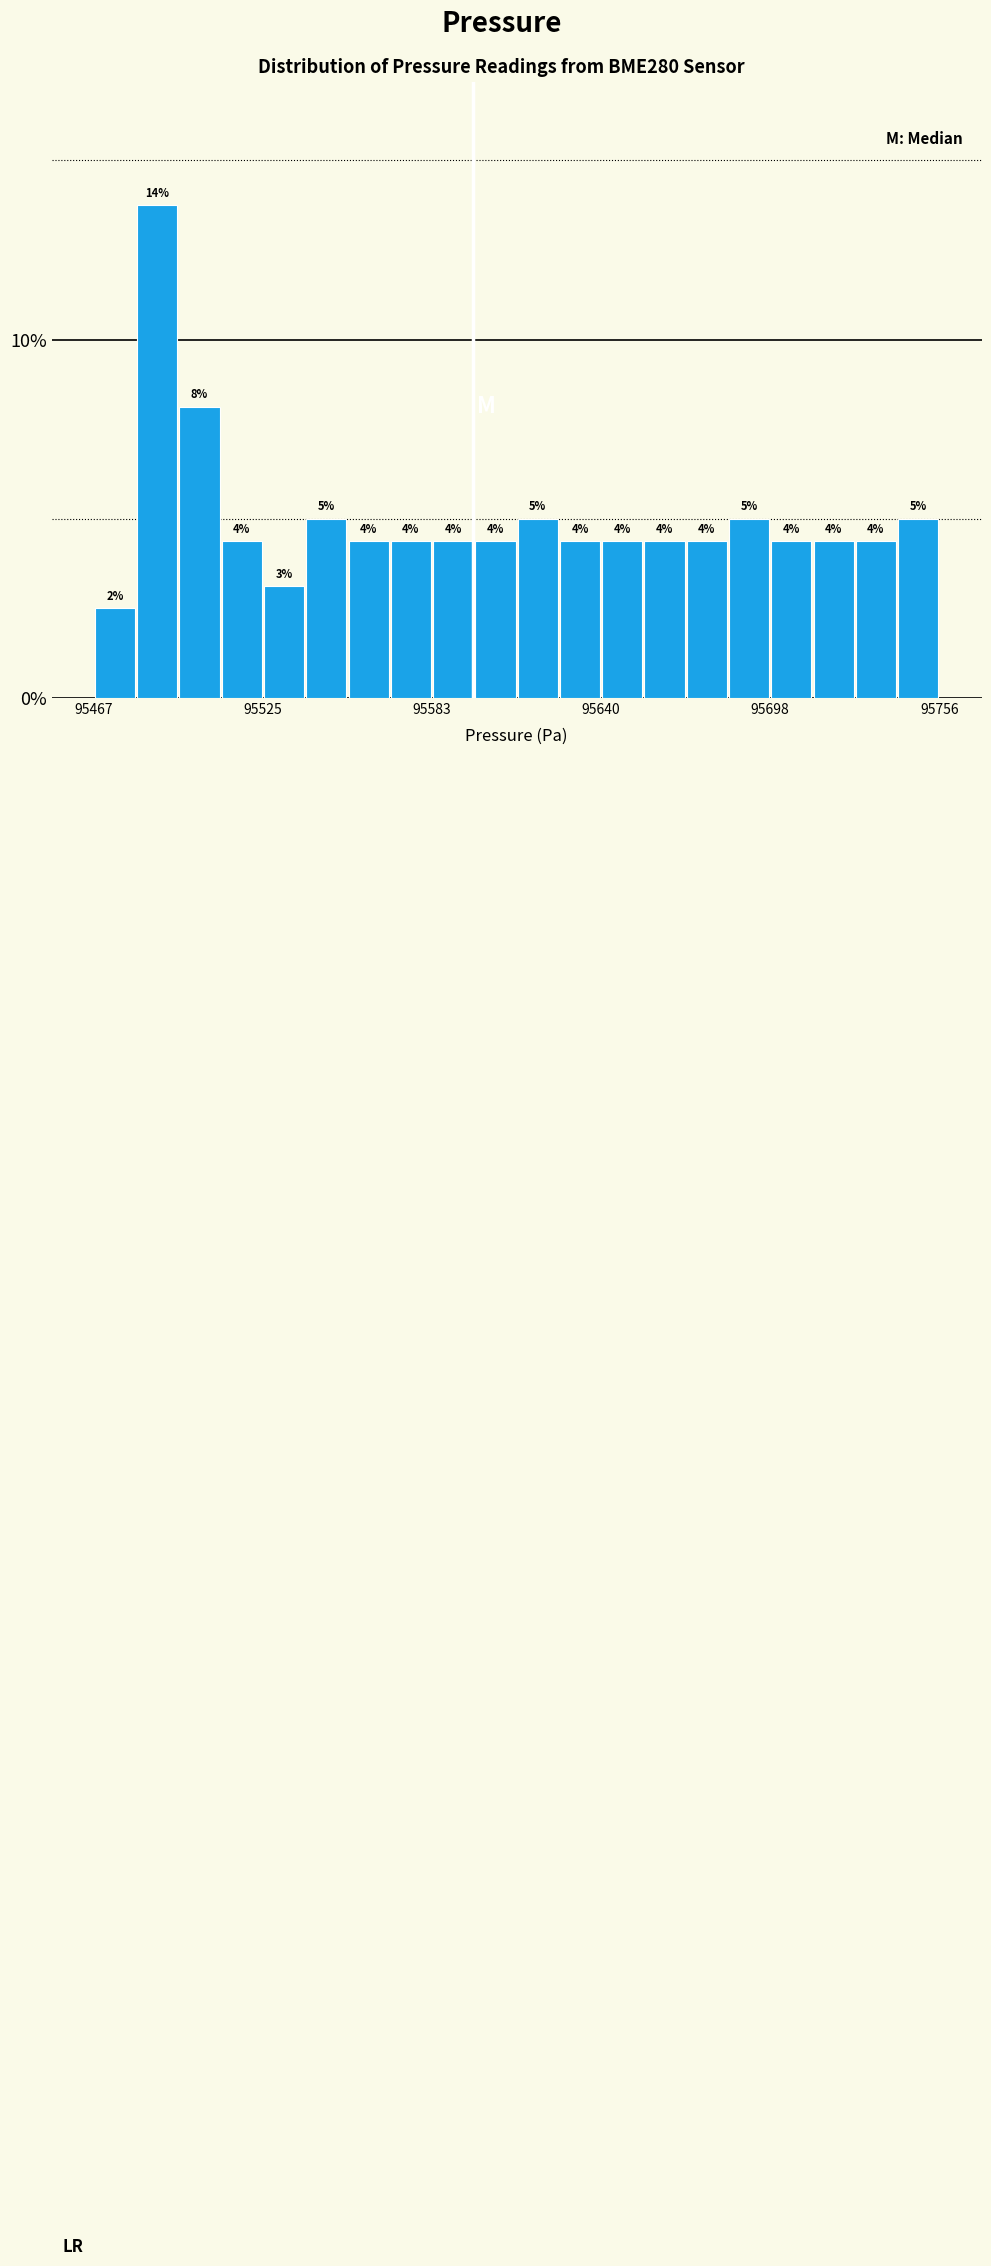

Read against the x-axis, roughly where is the centre of the tallest bar?

95490